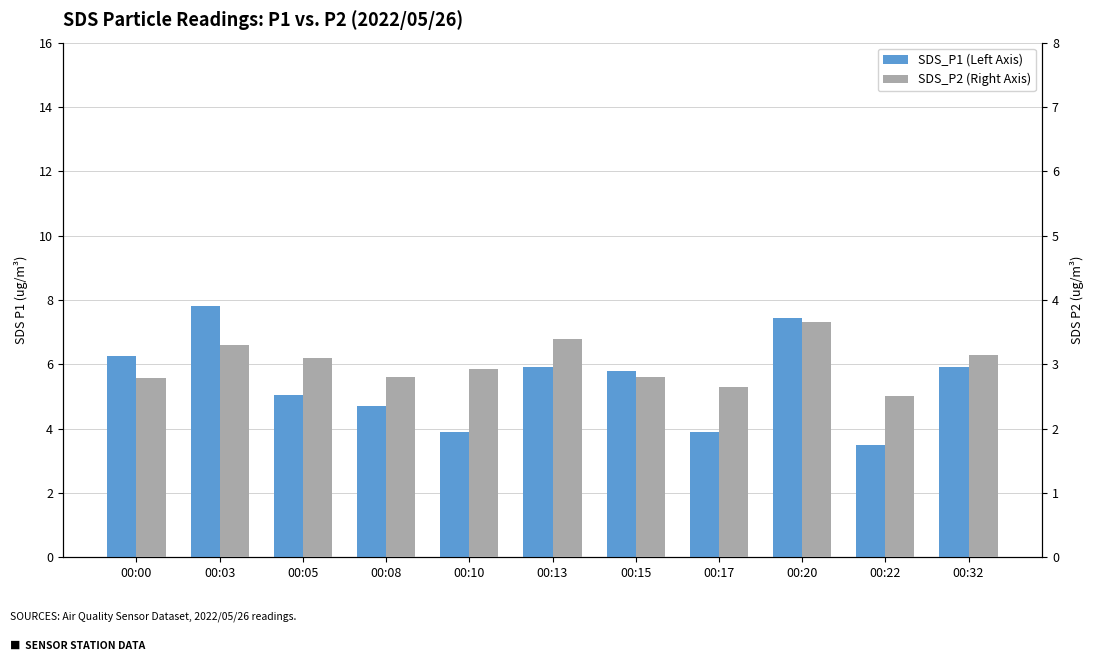

Is the value of SDS_P2 (Right Axis) at 00:05 greater than the value of SDS_P1 (Left Axis) at 00:22?

No